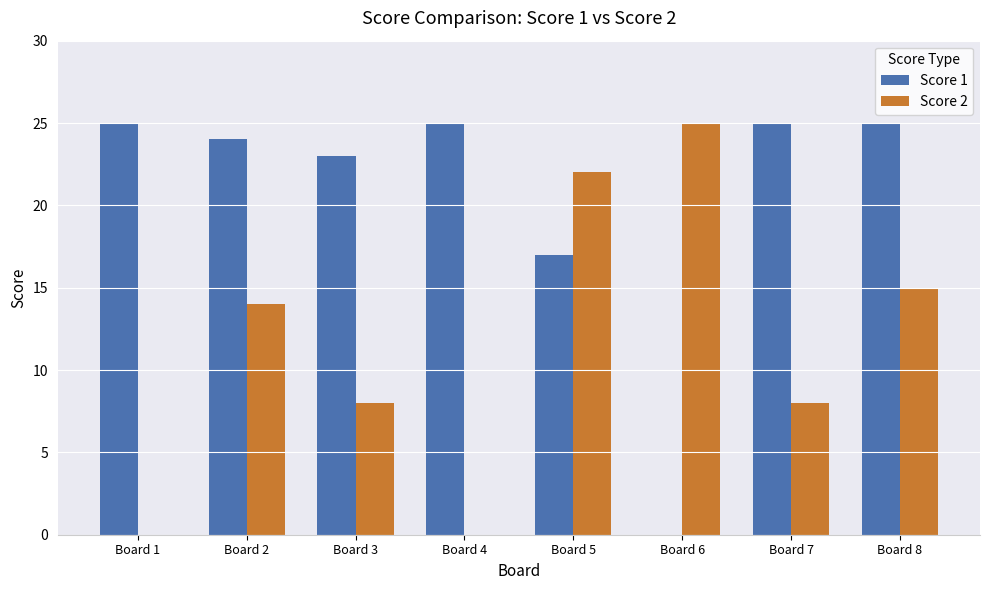

Between Board 5 and Board 7, which series saw the biggest shift?

Score 2